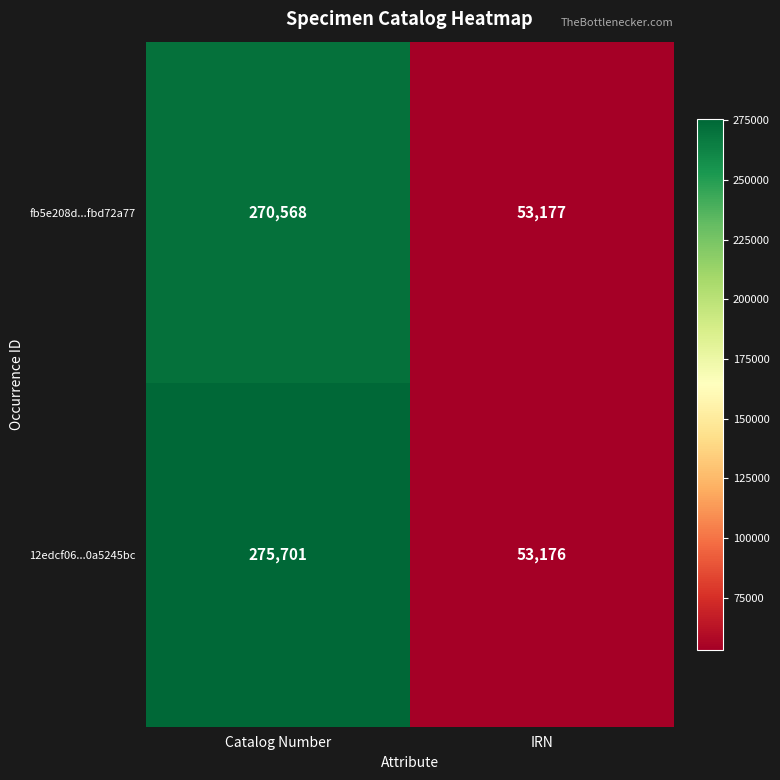

Which series has the largest total across all categories?

12edcf06...0a5245bc